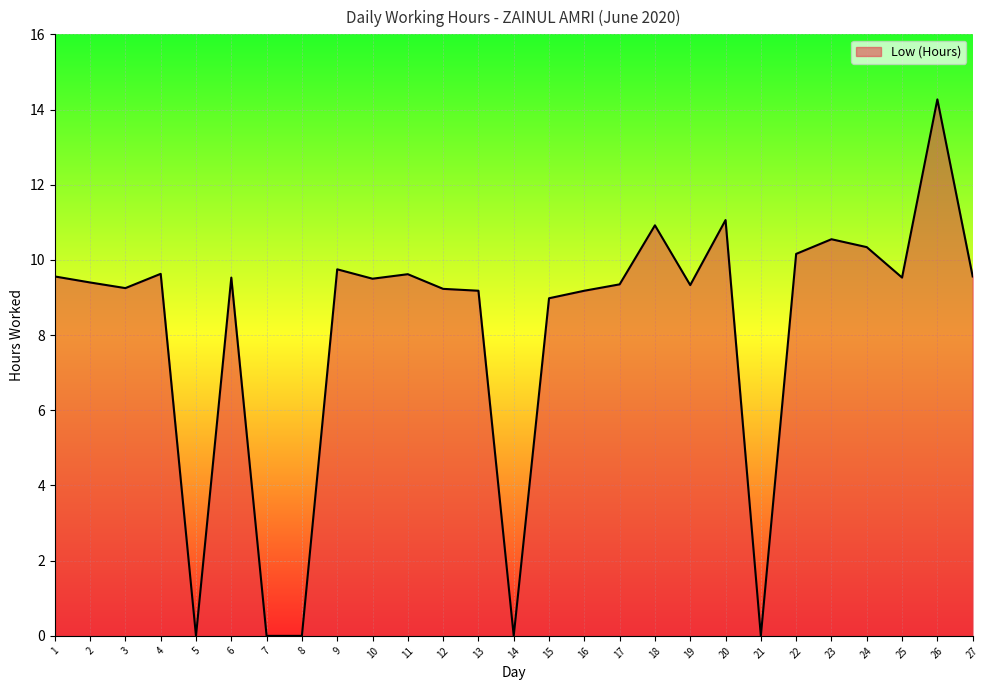

True or false: the data shows -8.6 at 14.

False